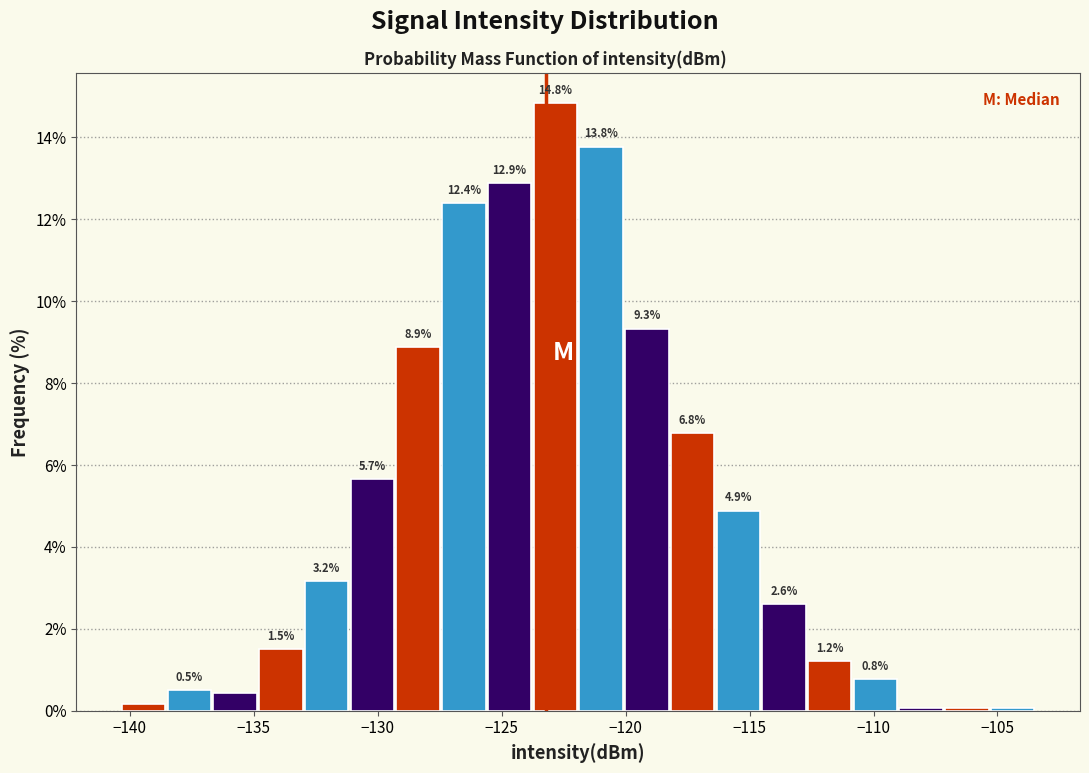

Read against the x-axis, roughly where is the centre of the tallest bar?

-123.0